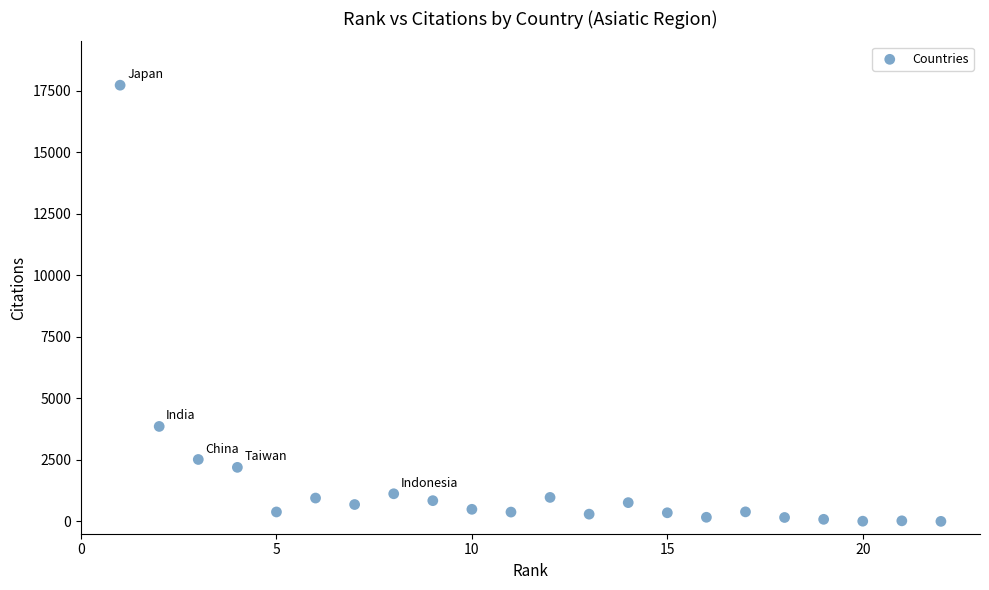

What is the range of X values (max minus min)?

21